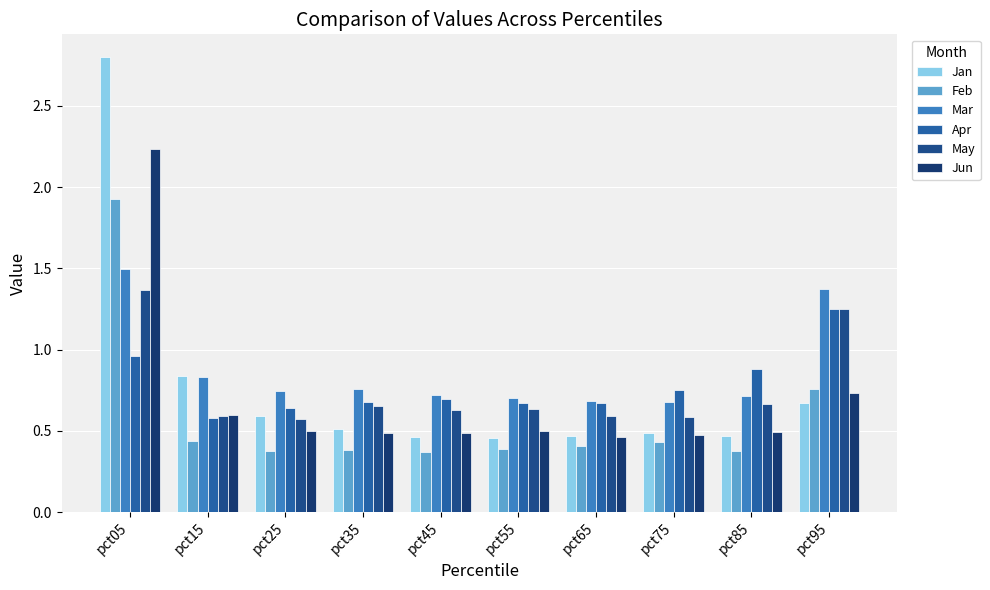

What are all the series names shown in the legend?

Jan, Feb, Mar, Apr, May, Jun